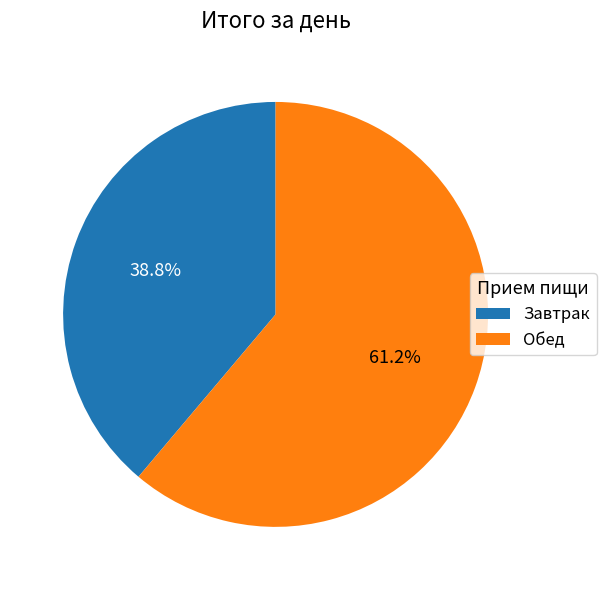

The Завтрак slice represents 46% of the pie. True or false?

False